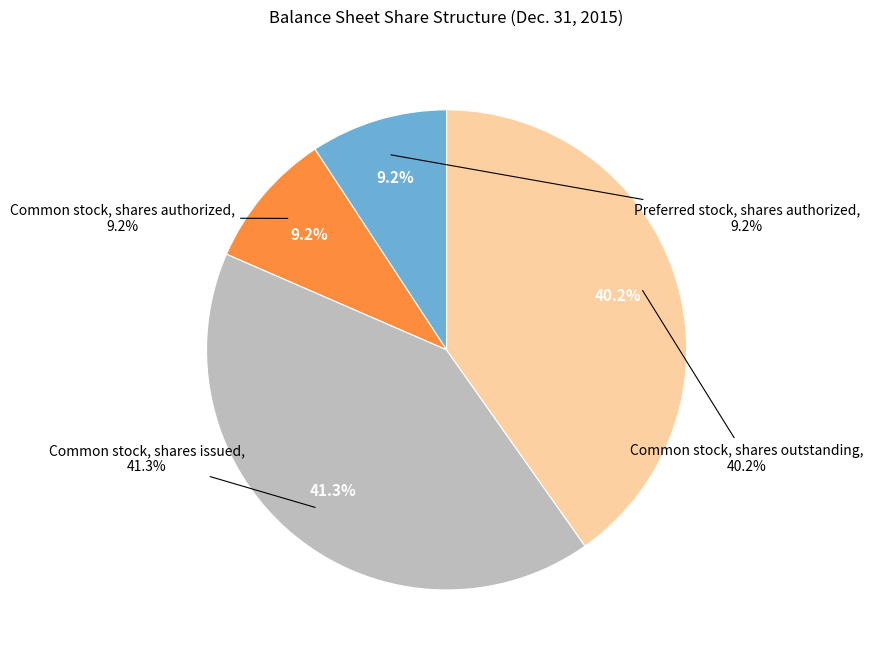

Is Common stock, shares outstanding the majority of the pie?

No